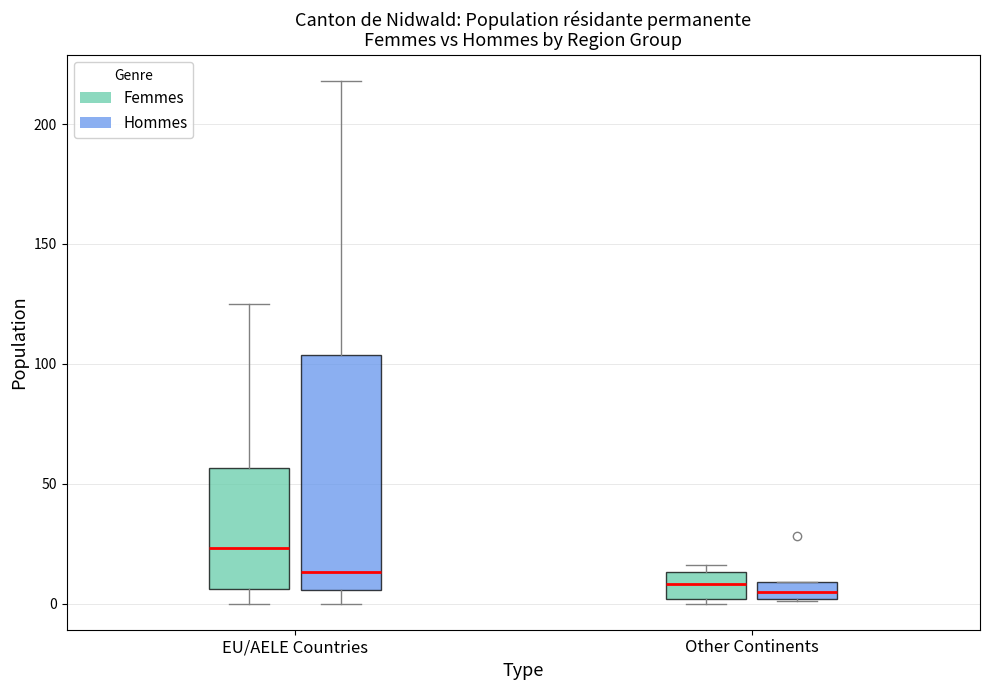

Which box's median line is the highest?

EU/AELE Countries (Femmes)